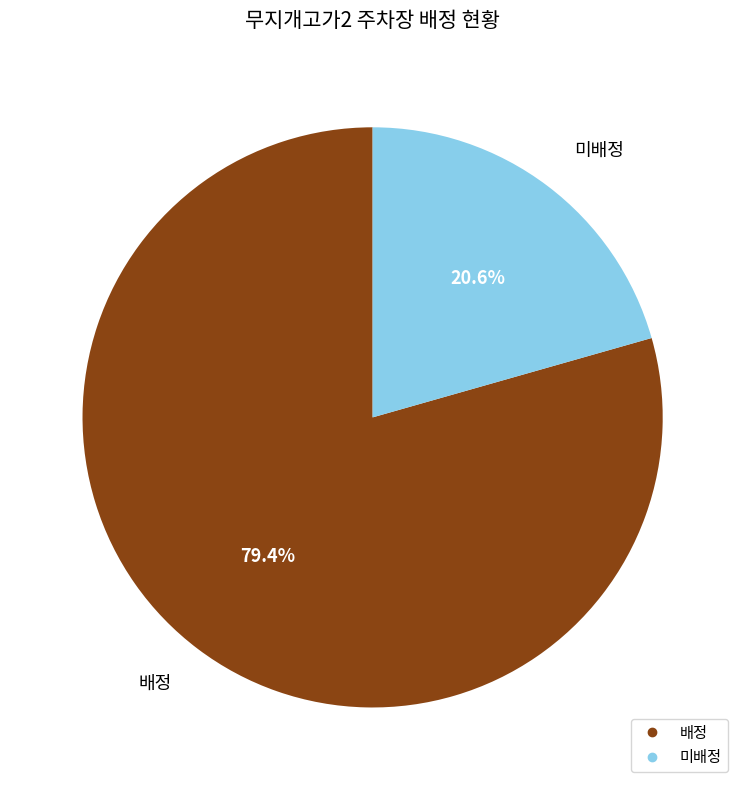

Is 배정 the majority of the pie?

Yes